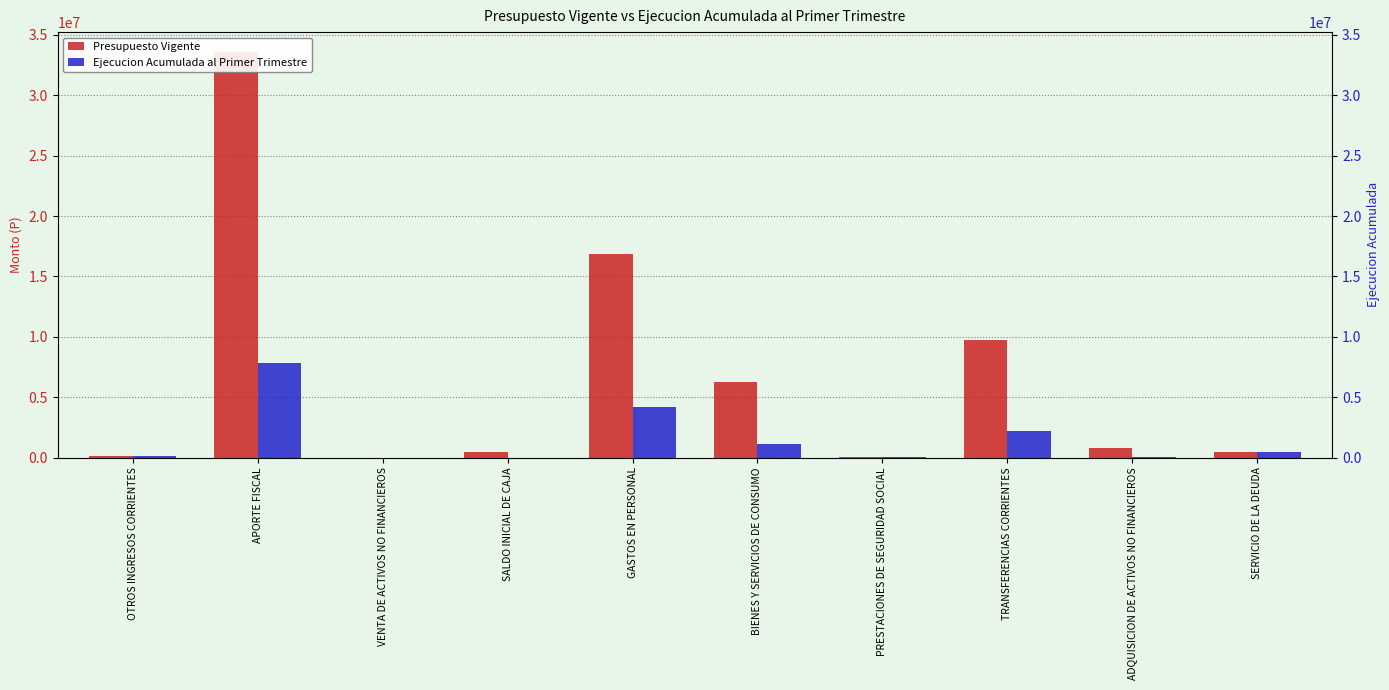

The value of Presupuesto Vigente at APORTE FISCAL is 33551657. True or false?

True